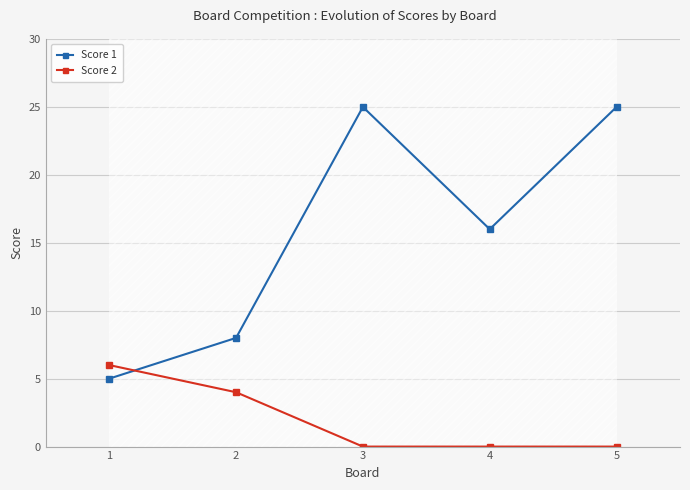

Which series changed the most between 3 and 4?

Score 1